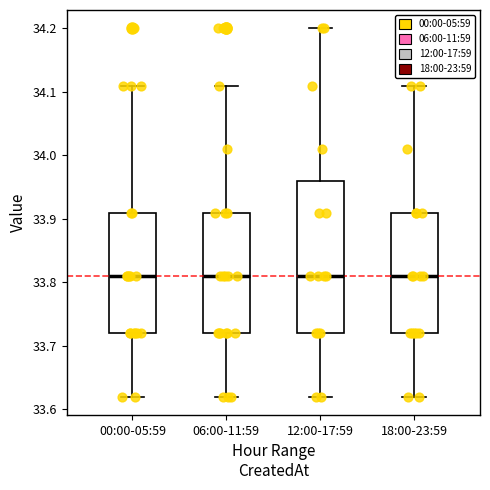

Comparing the boxes themselves (not the whiskers), which one is the tallest?

12:00-17:59